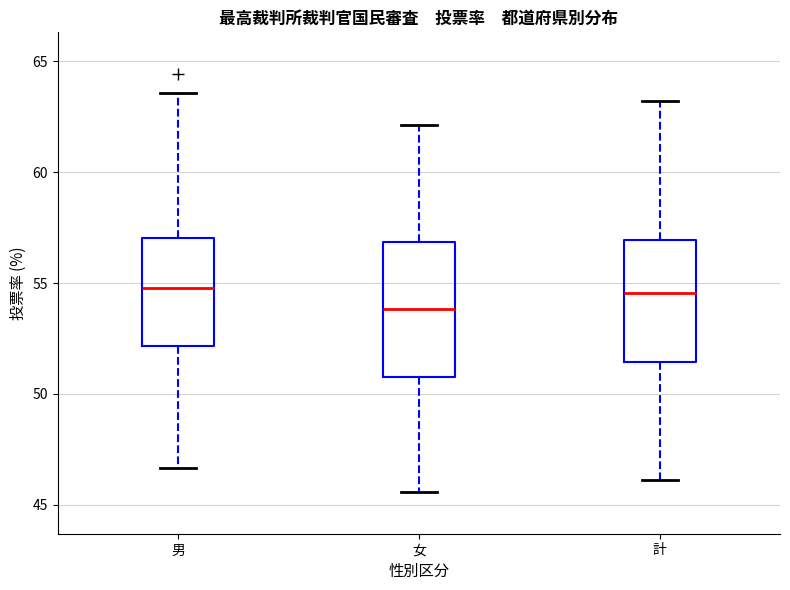

Reading left to right, read every box against the y-axis: the position of its median line, the range the box covers, and the ends of its whiskers. The values are not printed on the chart, so give them approximately, as read against the axis.

男: median 55.0, box 52.0 to 57.0, whiskers 46.5 to 63.5
女: median 54.0, box 51.0 to 57.0, whiskers 45.5 to 62.0
計: median 54.5, box 51.5 to 57.0, whiskers 46.0 to 63.0